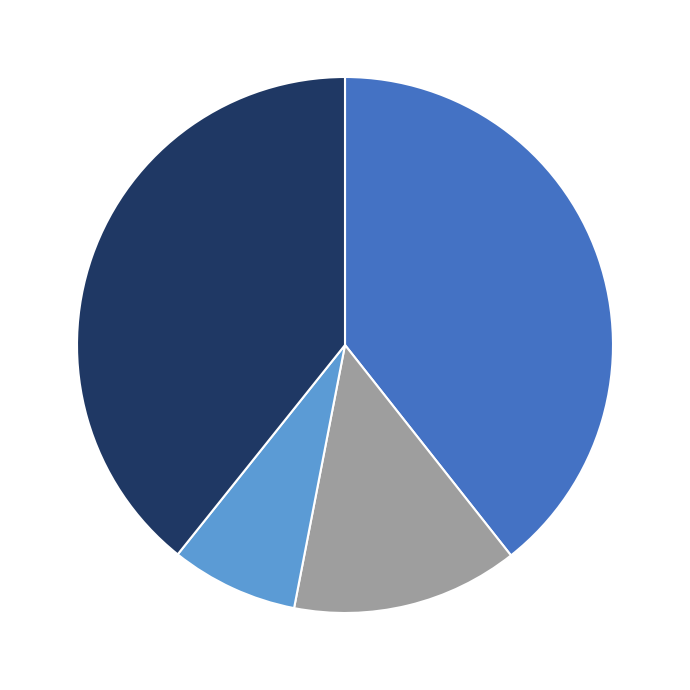

Is there any slice that represents more than half of the pie?

No